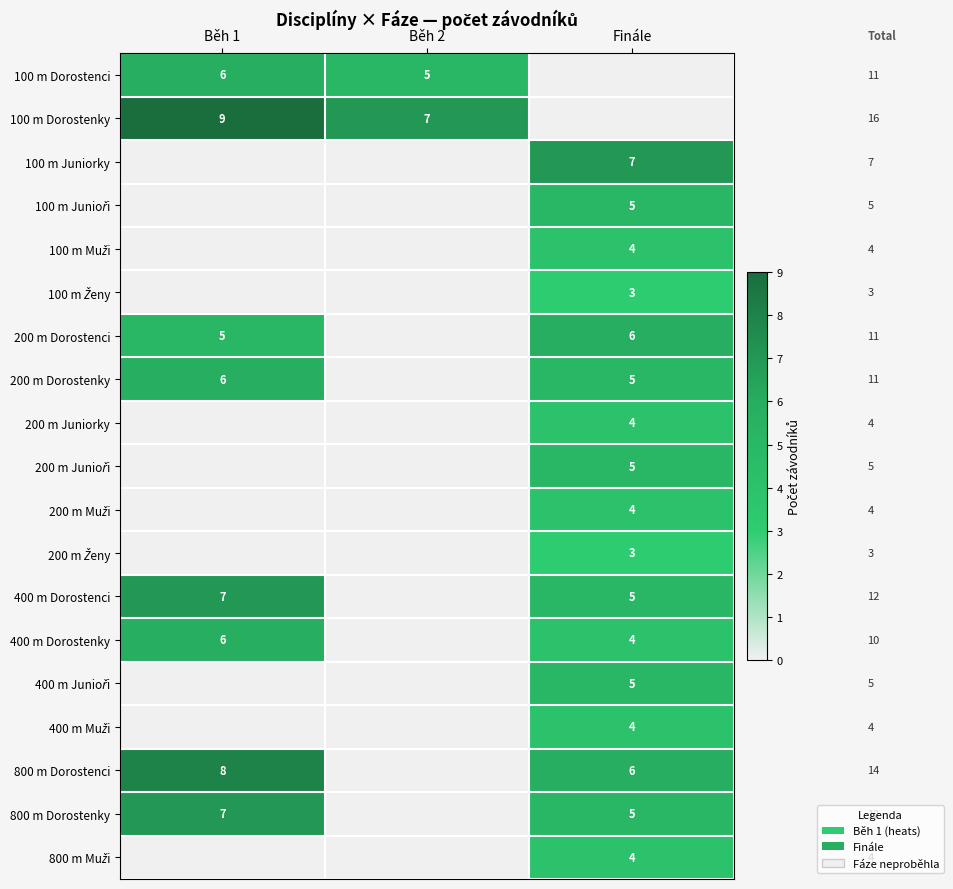

Which category has the lowest value across all series?

Finále